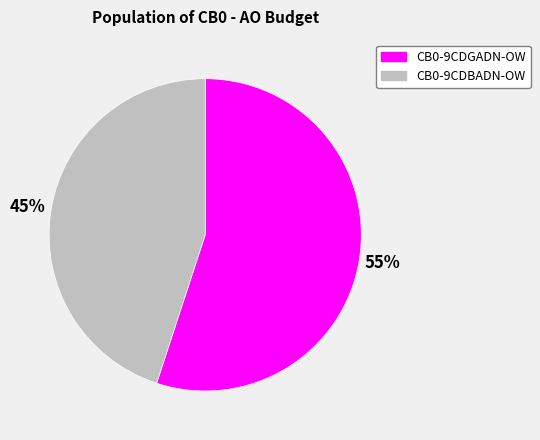

Between CB0-9CDBADN-OW and CB0-9CDGADN-OW, which is larger?

CB0-9CDGADN-OW